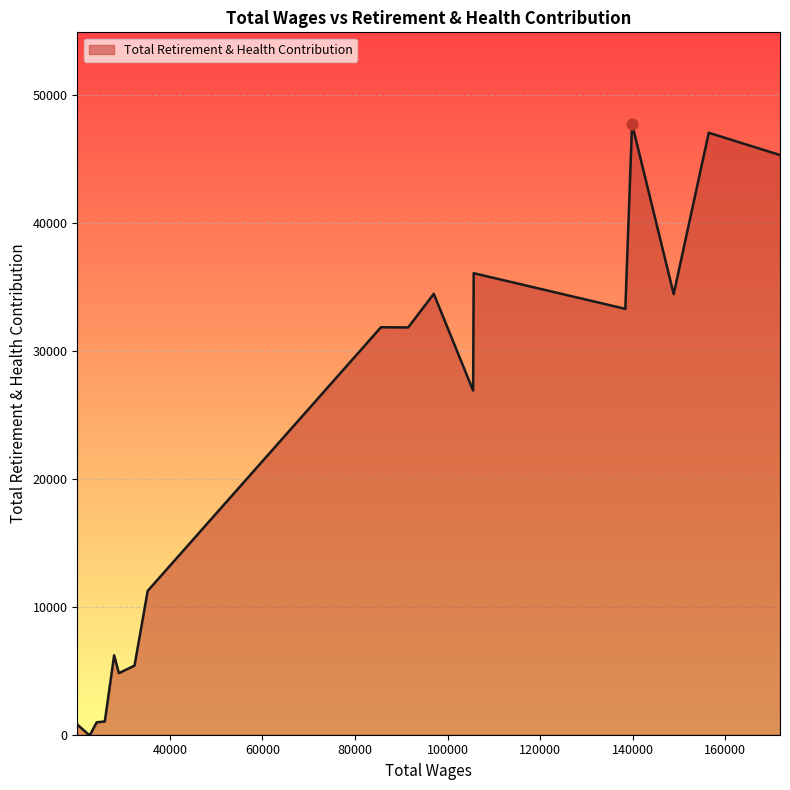

What is the maximum value shown in the chart?

47723